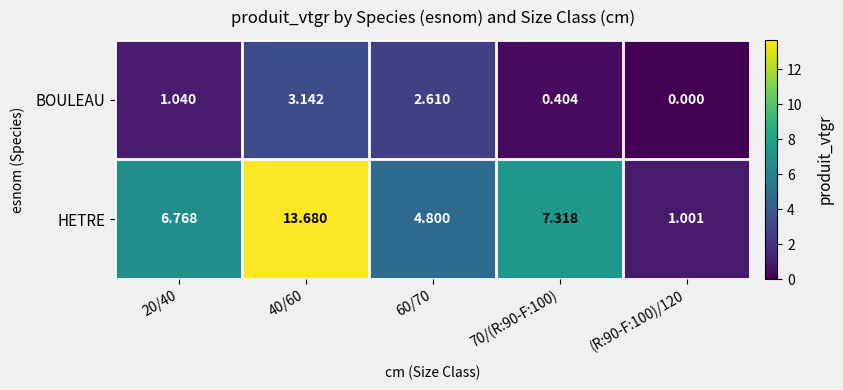

Which series has the largest total across all categories?

HETRE